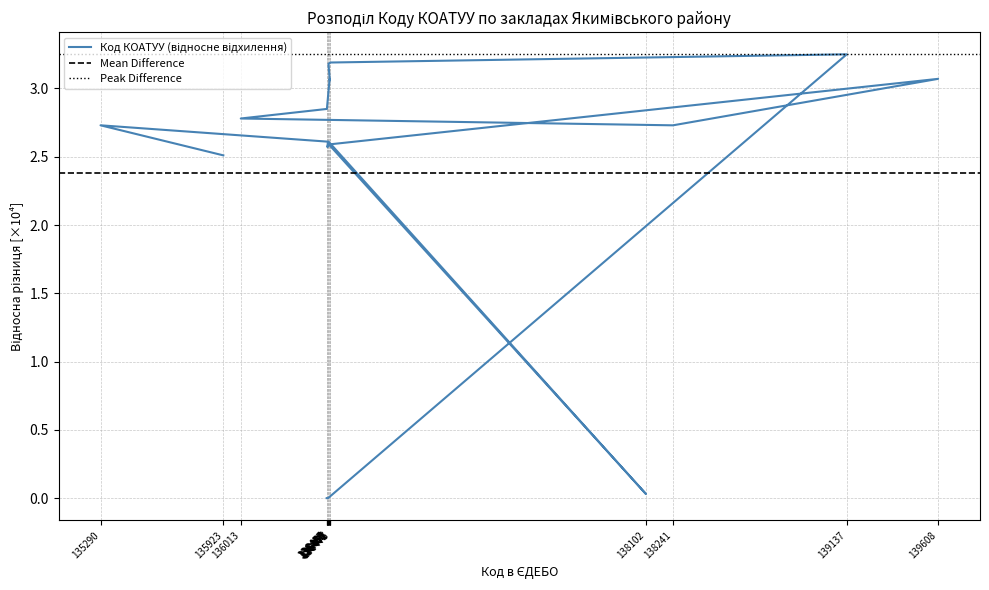

How many positive values are there?

16